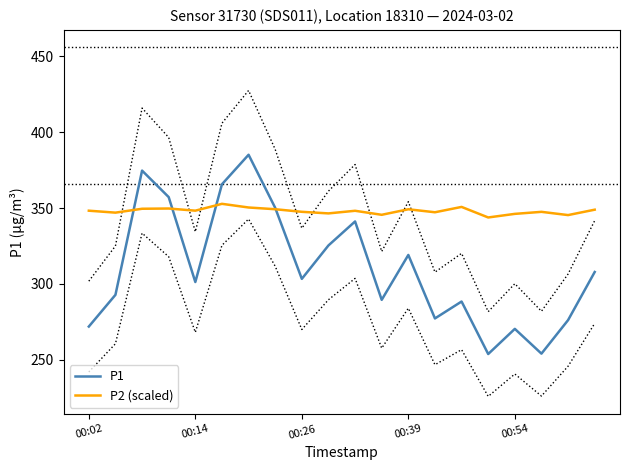

The P1 series shows 341.1 at 10. True or false?

True